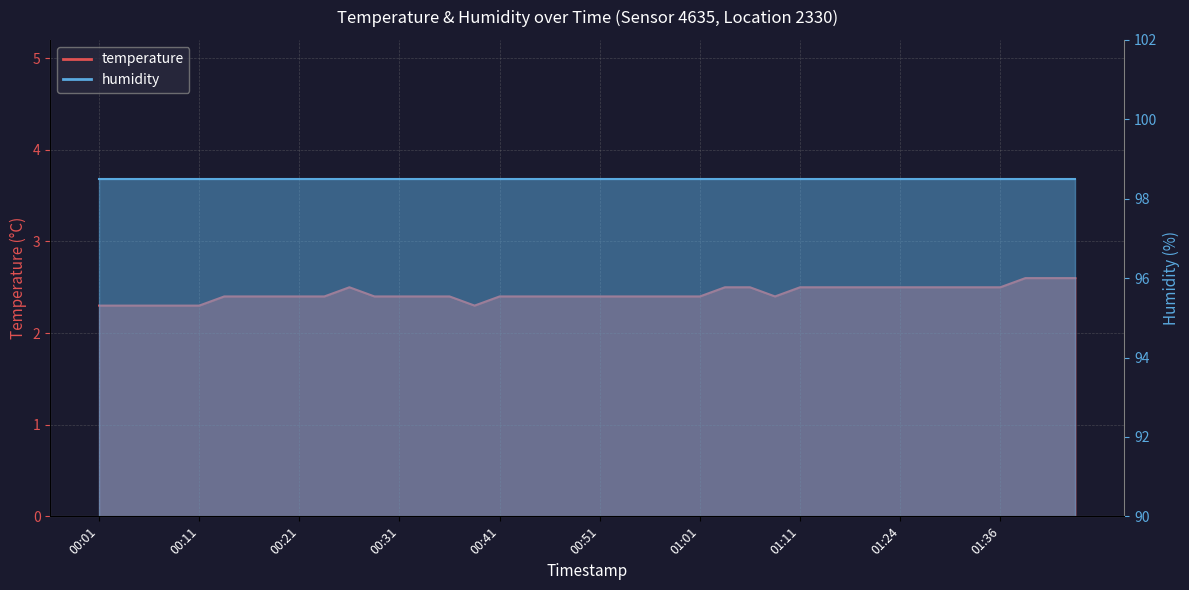

The value at 01:18 is 4.3. True or false?

False